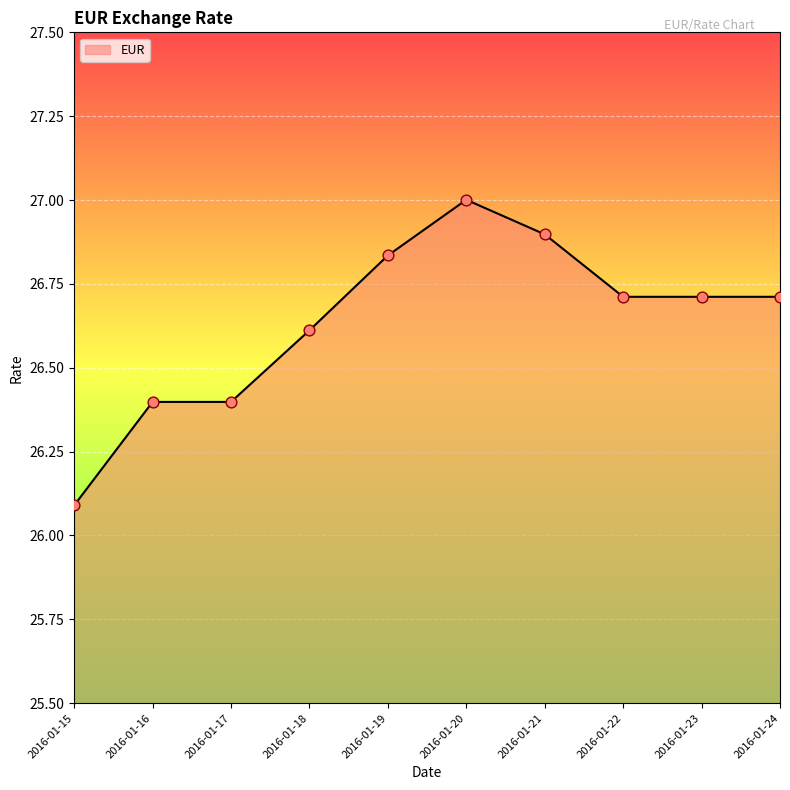

Between 2016-01-21 and 2016-01-17, which is larger?

2016-01-21